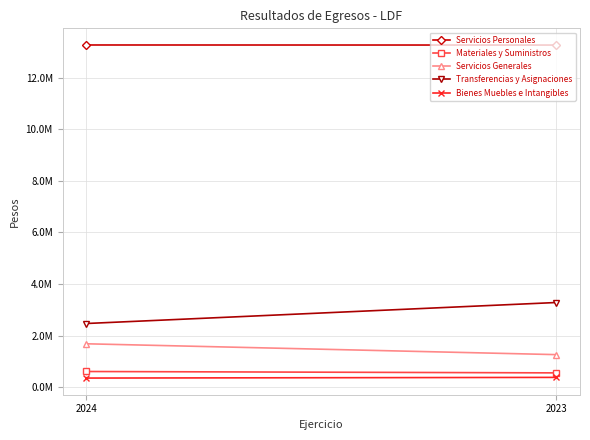

What is the value of the Bienes Muebles e Intangibles point at the 2nd from the left?

381592.8